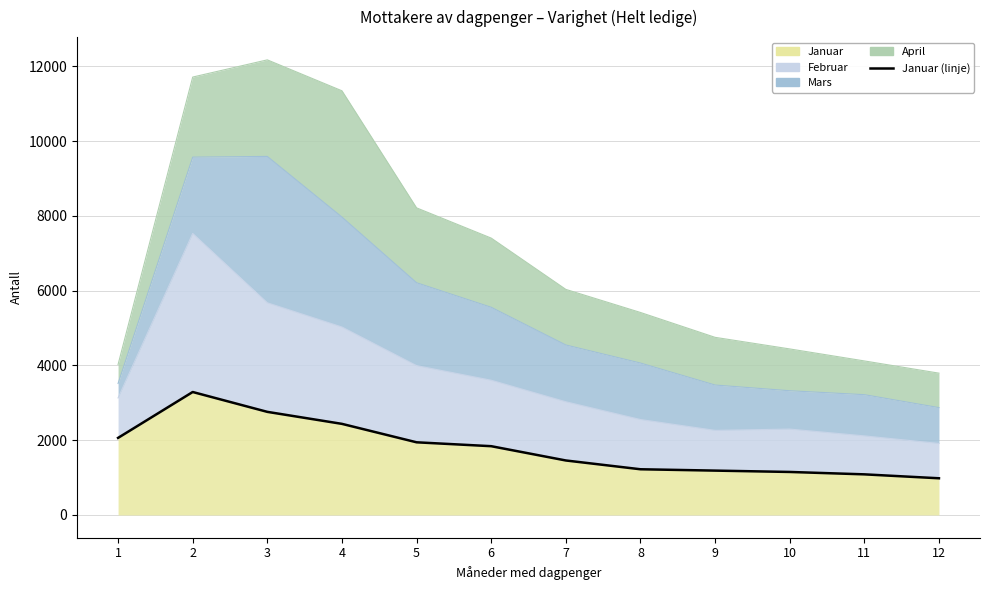

Rank the categories by value from lowest to highest.

12, 11, 10, 9, 8, 7, 6, 5, 1, 4, 3, 2